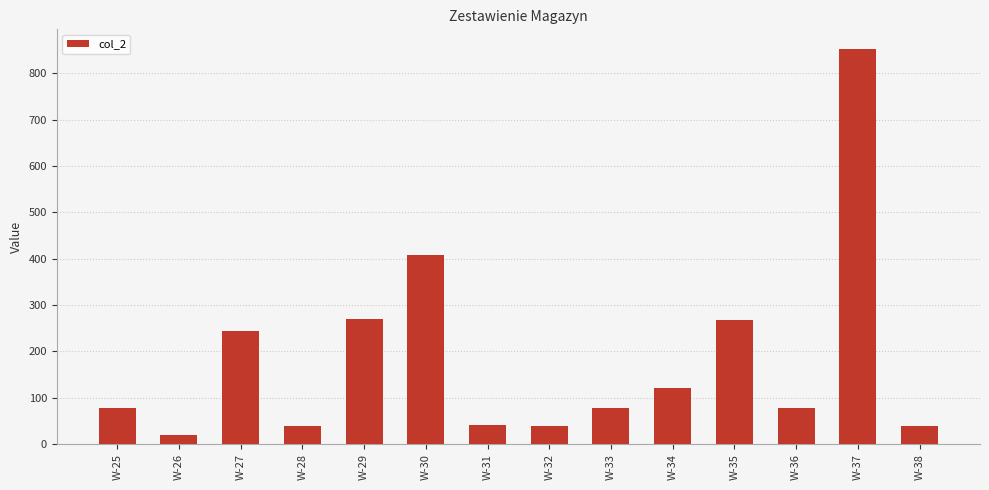

What is the change in value from W-30 to W-33?

-329.4